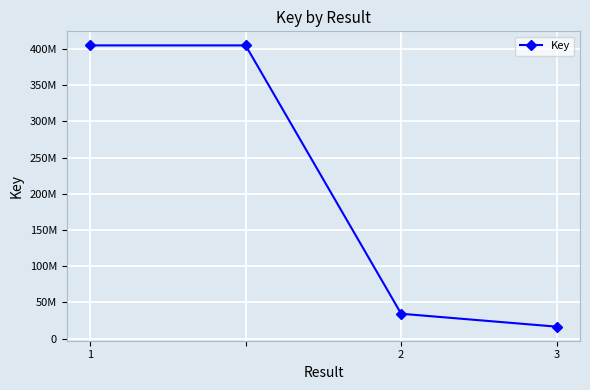

Is this an area chart (filled region under the line)?

No